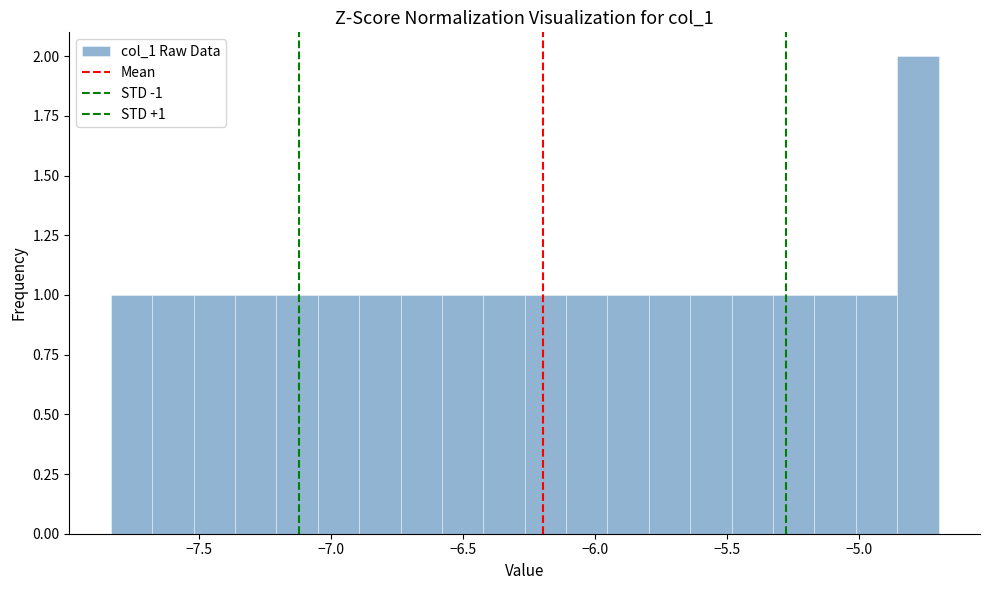

Read against the x-axis, roughly where is the centre of the tallest bar?

-4.80